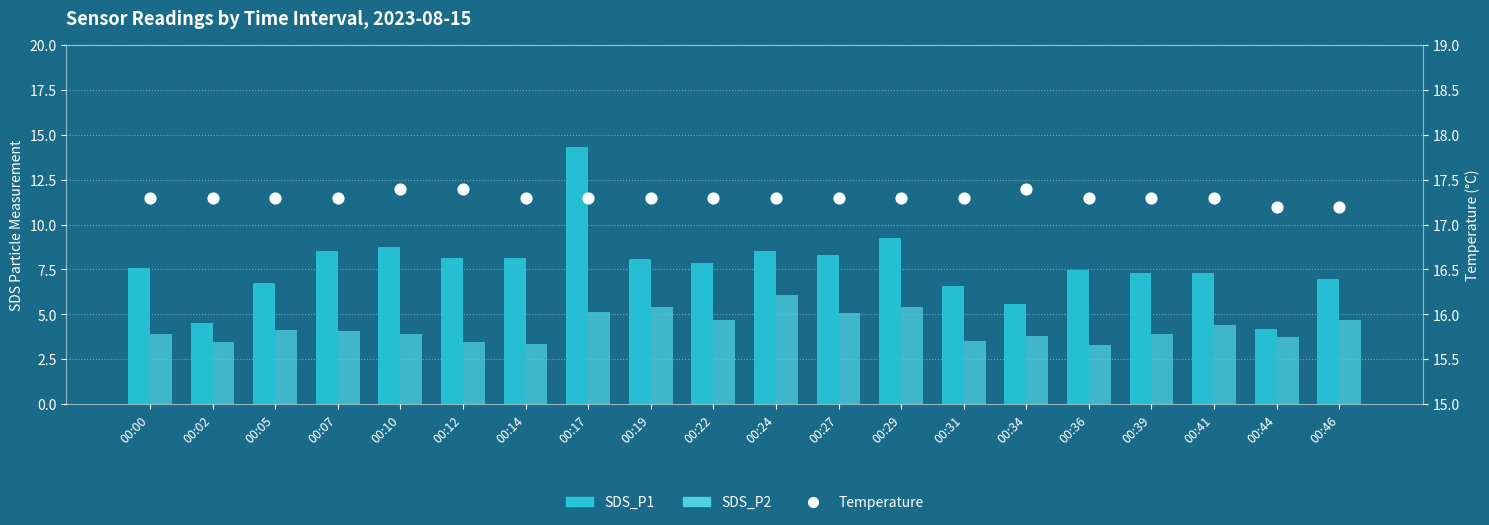

What are all the series names shown in the legend?

SDS_P1, SDS_P2, Temperature